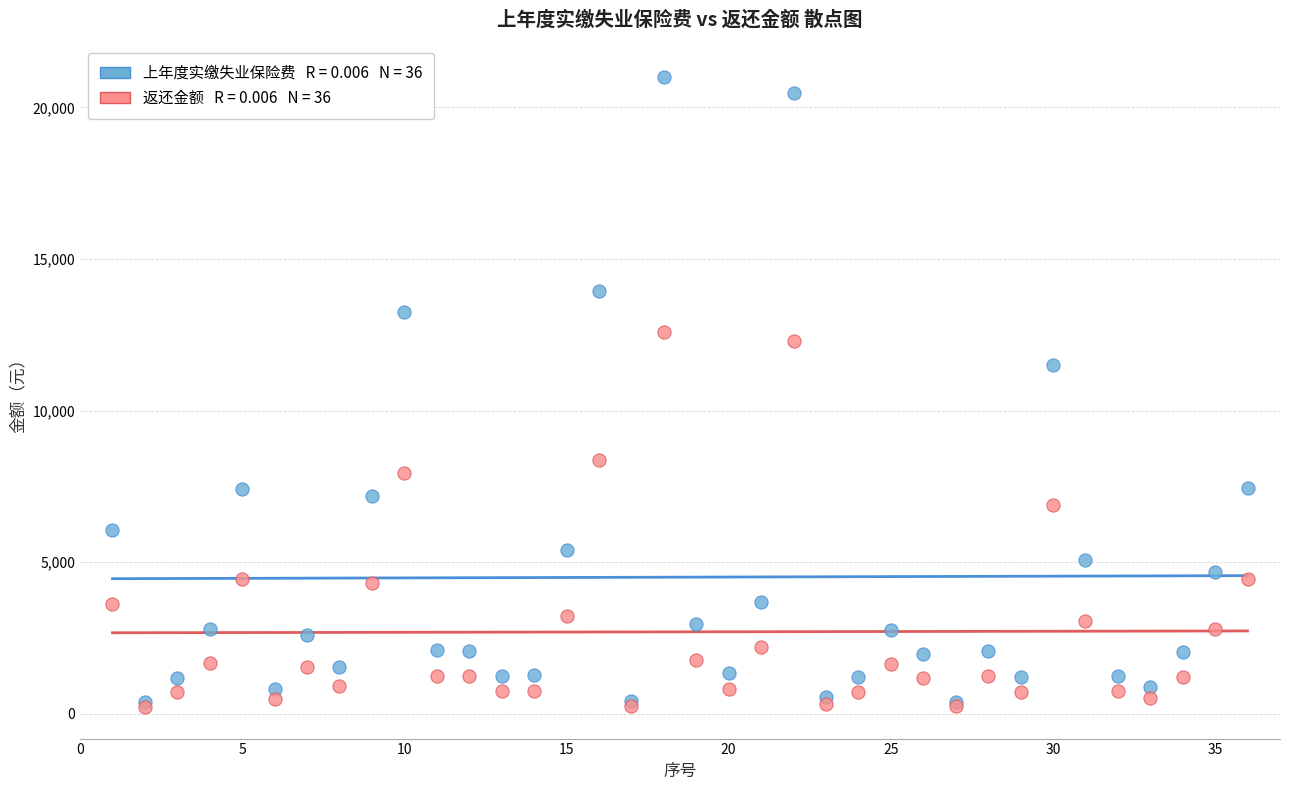

Across all series, what Y value is closest to 10618?

11487.0